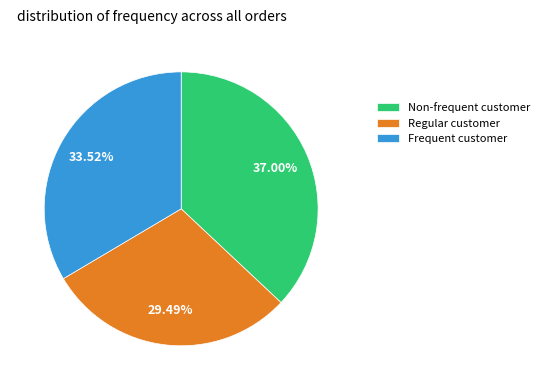

Which slice is the smallest?

Regular customer